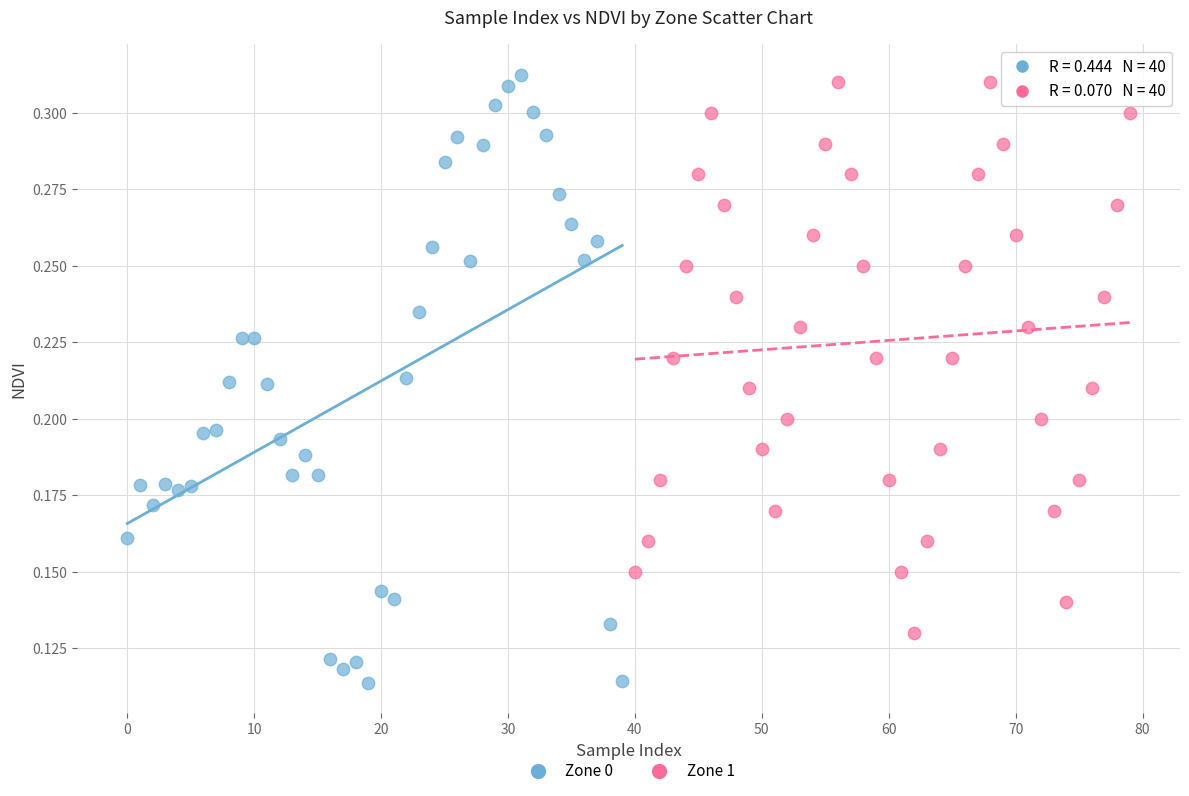

What are all the series names shown in the legend?

Zone 0, Zone 1